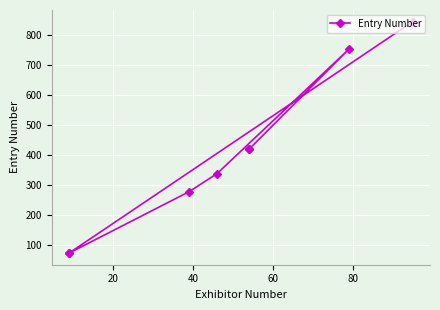

What is the maximum value shown in the chart?

843